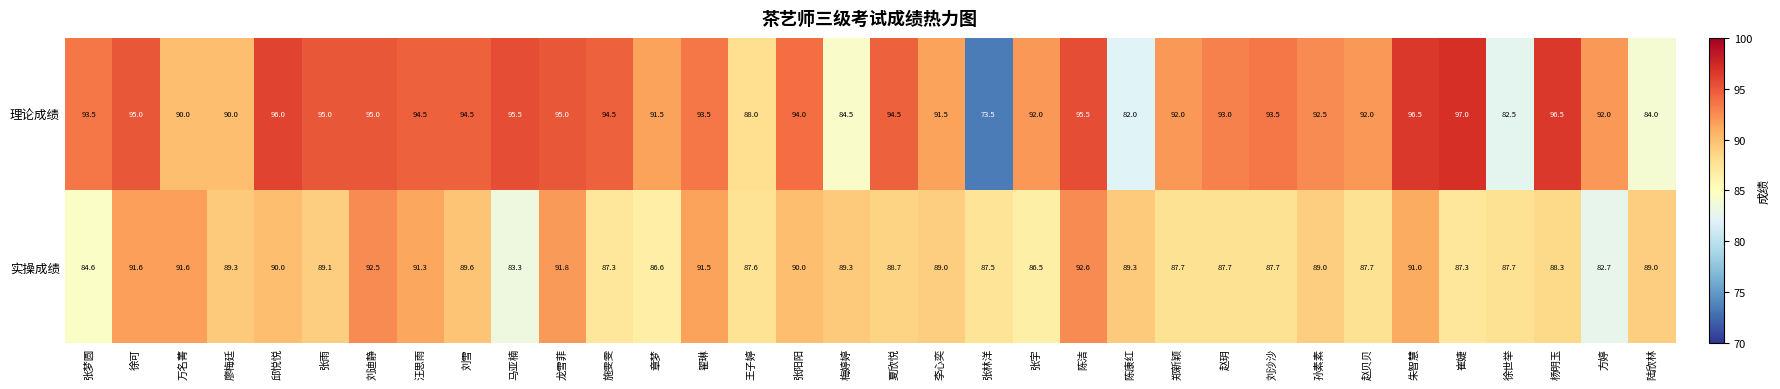

At which category is the sum across all series the highest?

陈洁